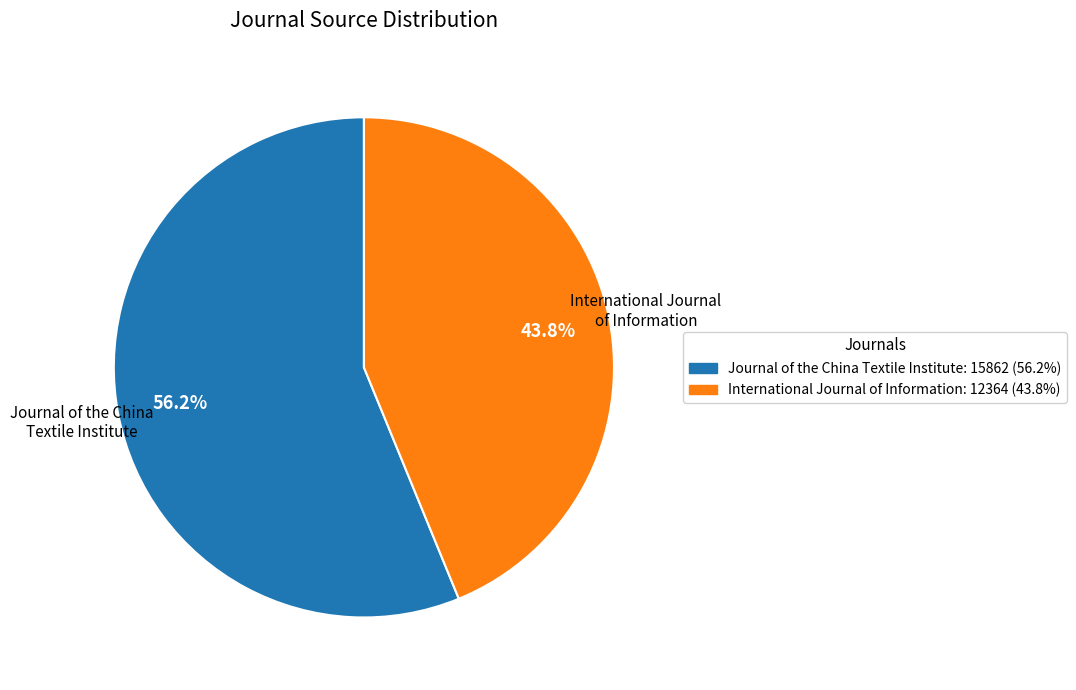

To the nearest percent, what is the combined percentage of International Journal of Information and Journal of the China Textile Institute?

100%